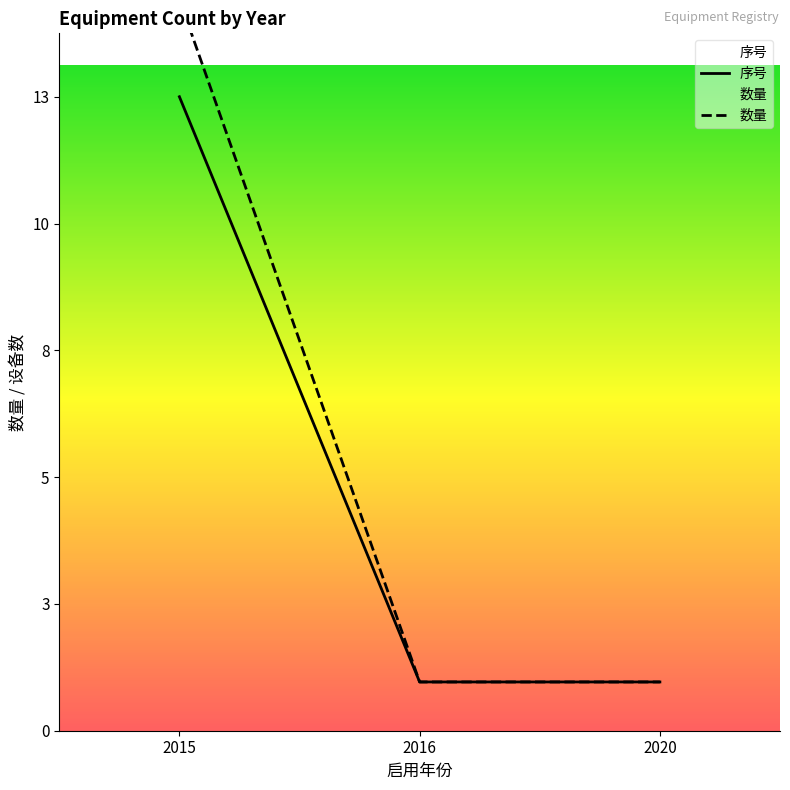

Reading left to right, what are all the values shown in this chart?

序号: 13	1	1
数量: 15	1	1